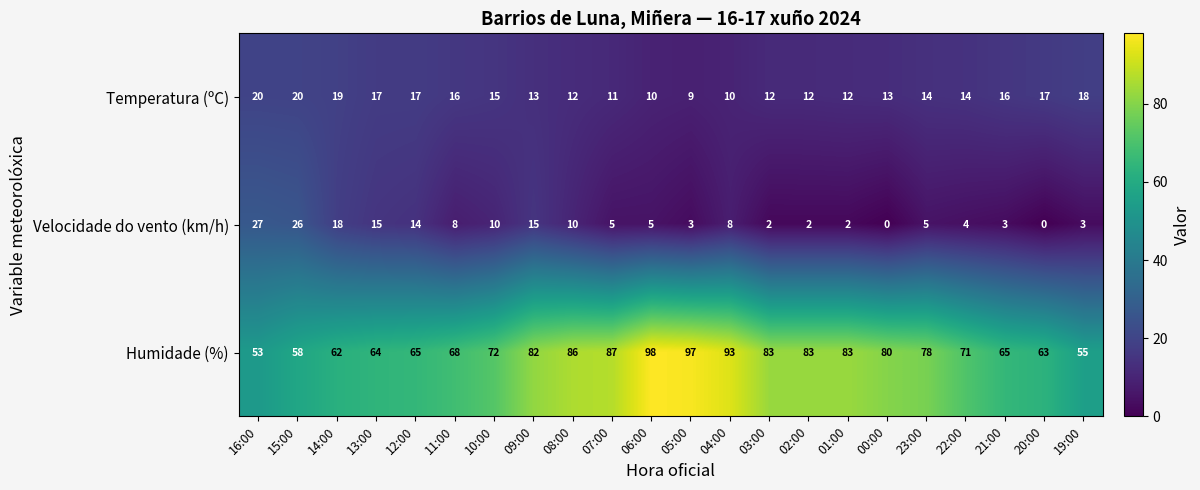

How many series are shown in this chart?

3